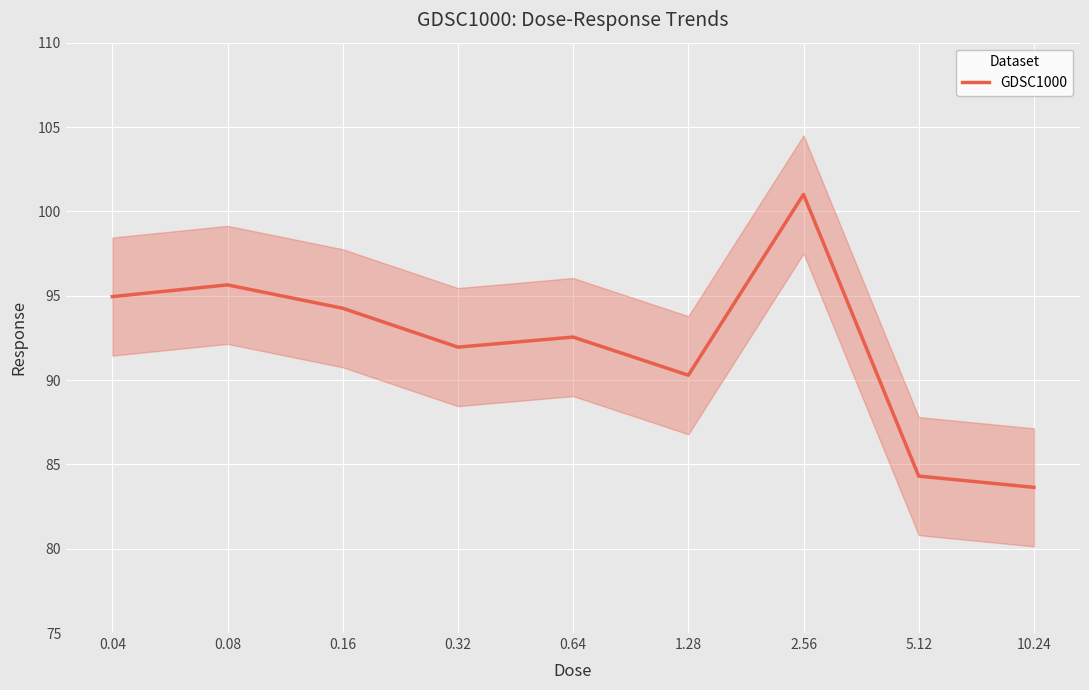

At which label does the data first exceed 92?

0.04